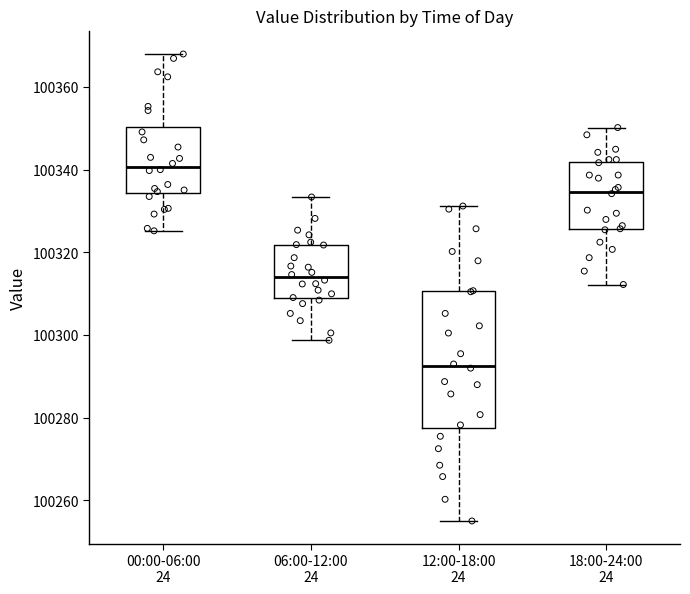

Reading left to right, read every box against the y-axis: the position of its median line, the range the box covers, and the ends of its whiskers. The values are not printed on the chart, so give them approximately, as read against the axis.

00:00-06:00: median 100340, box 100334 to 100350, whiskers 100326 to 100368
06:00-12:00: median 100314, box 100308 to 100322, whiskers 100298 to 100334
12:00-18:00: median 100292, box 100278 to 100310, whiskers 100256 to 100332
18:00-24:00: median 100334, box 100326 to 100342, whiskers 100312 to 100350